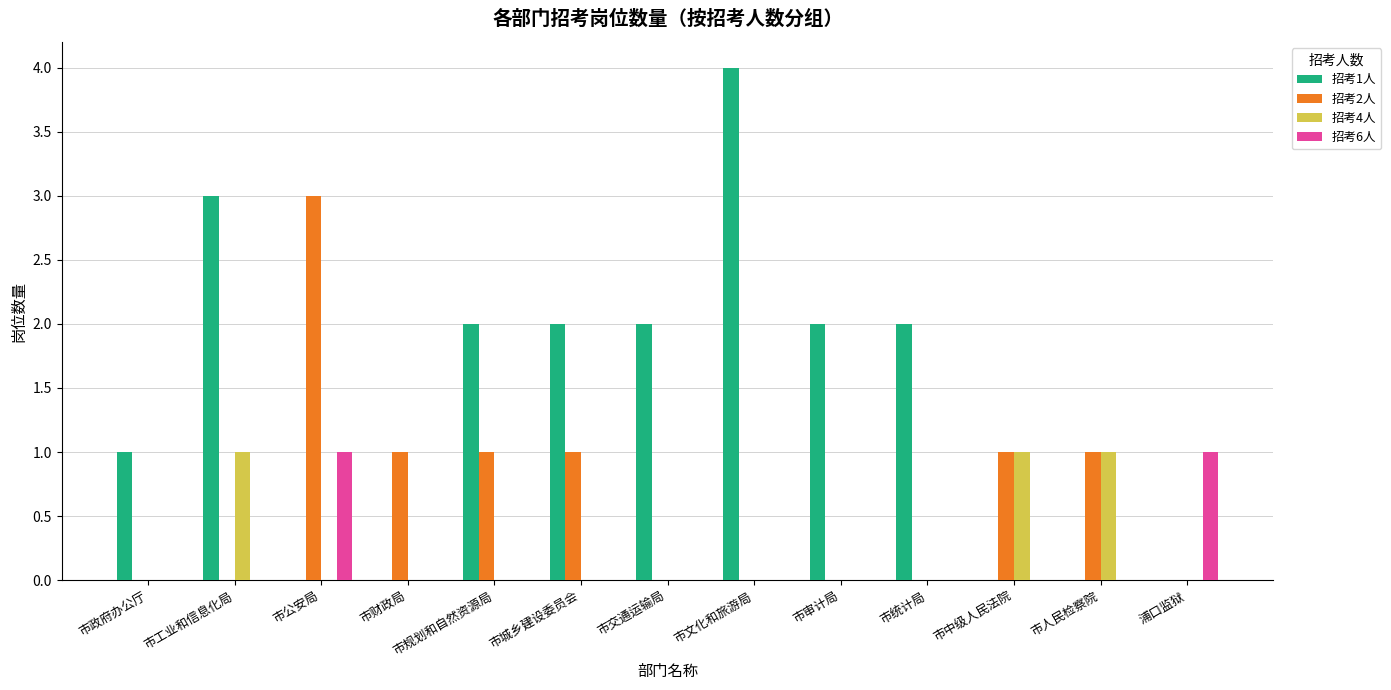

The value of 招考6人 at 市政府办公厅 is 0. True or false?

True